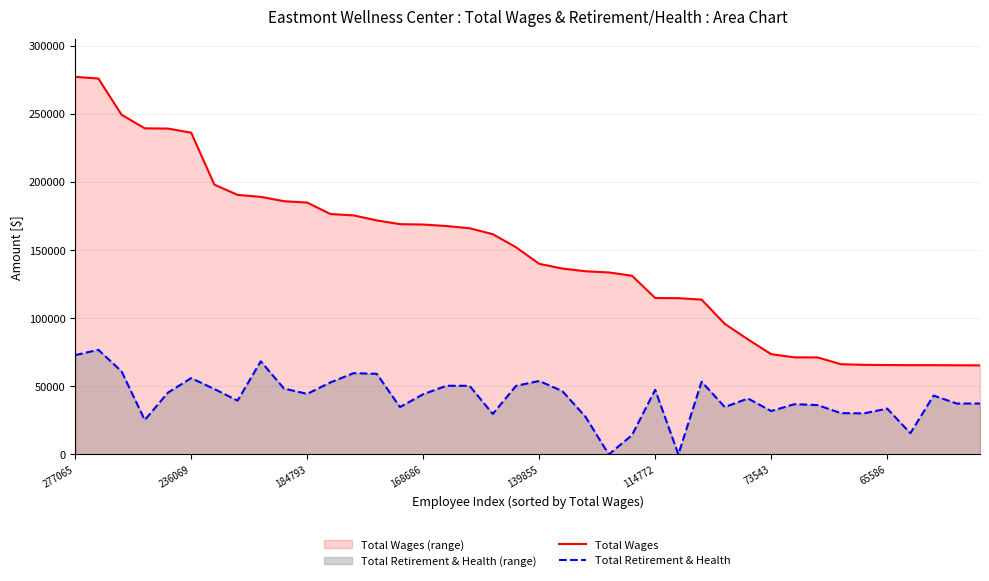

True or false: Total Retirement & Health and Total Wages intersect in this chart.

False